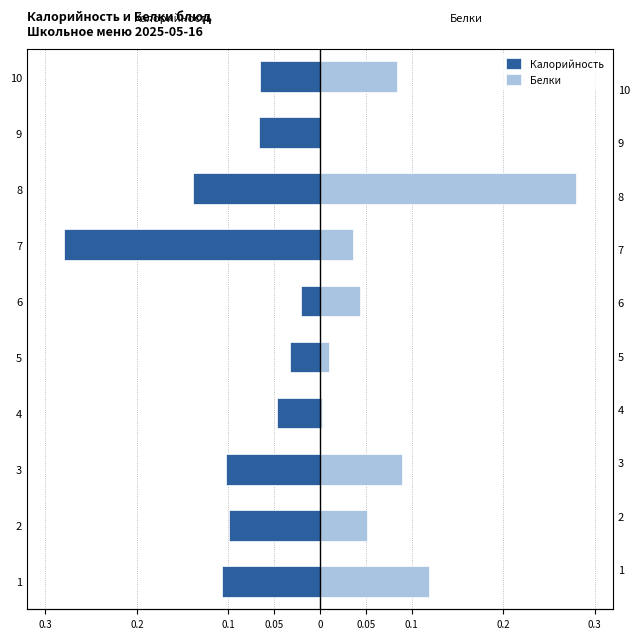

At 1, list the series in order from smallest to largest.

Калорийность, Белки